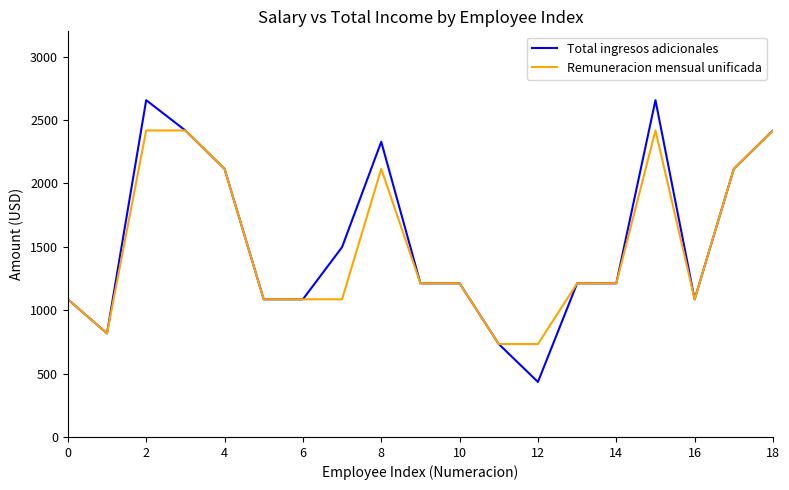

Count the number of data series in this chart.

2